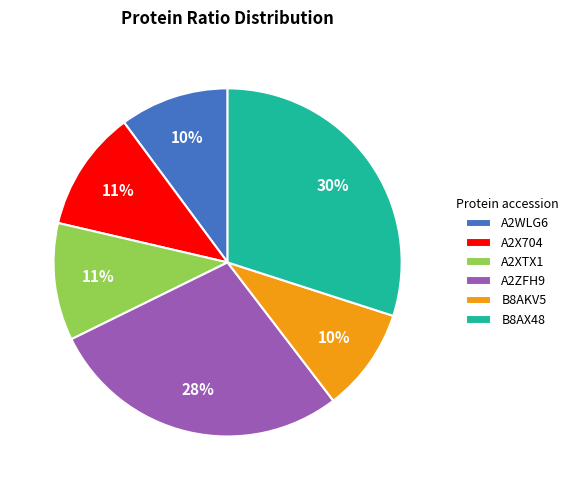

Which category has the biggest portion of the pie?

B8AX48